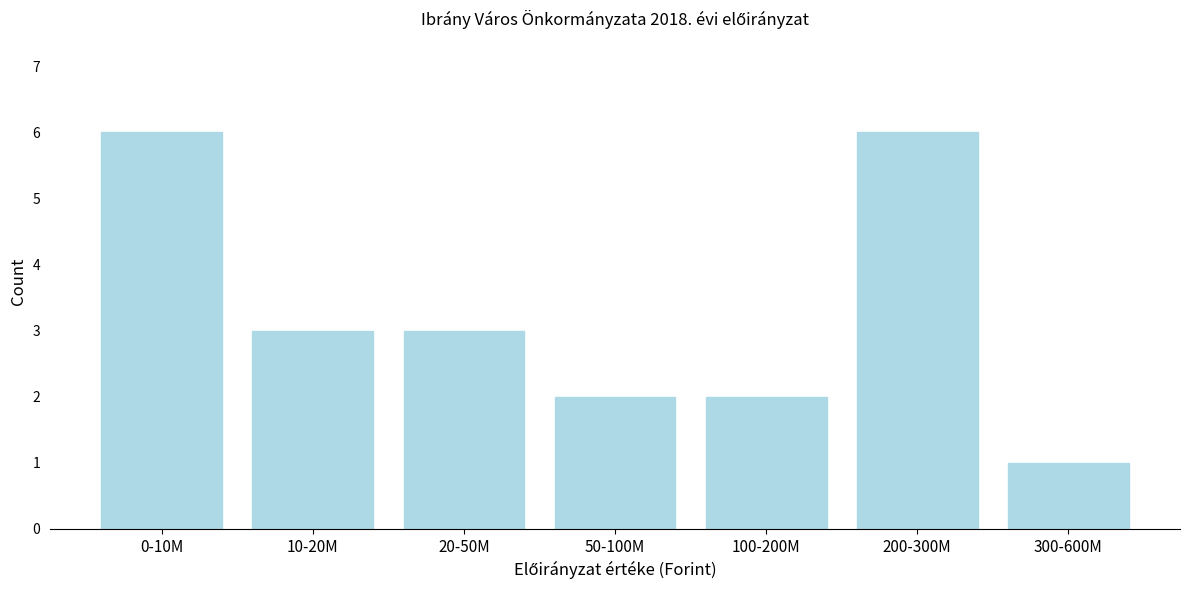

Reading left to right, extract all data points from this chart.

0-10M=6	10-20M=3	20-50M=3	50-100M=2	100-200M=2	200-300M=6	300-600M=1